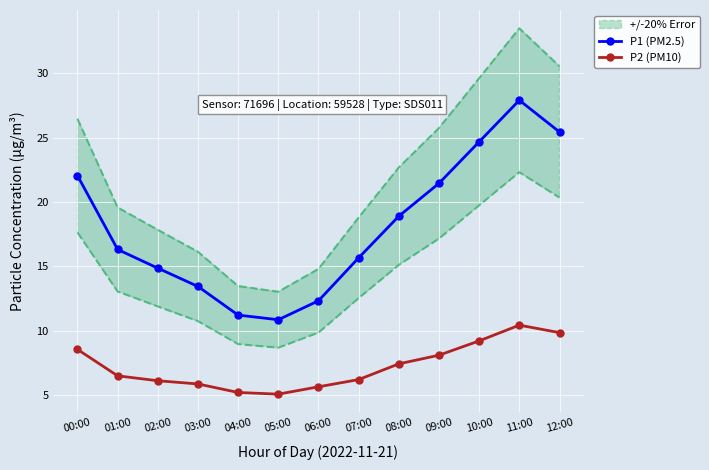

Between 00:00 and 04:00, which series saw the biggest shift?

P1 (PM2.5)